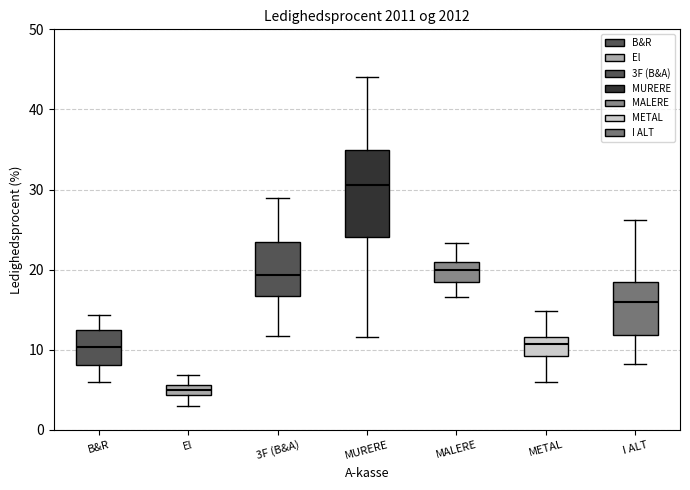

Which box has the lowest median line?

El